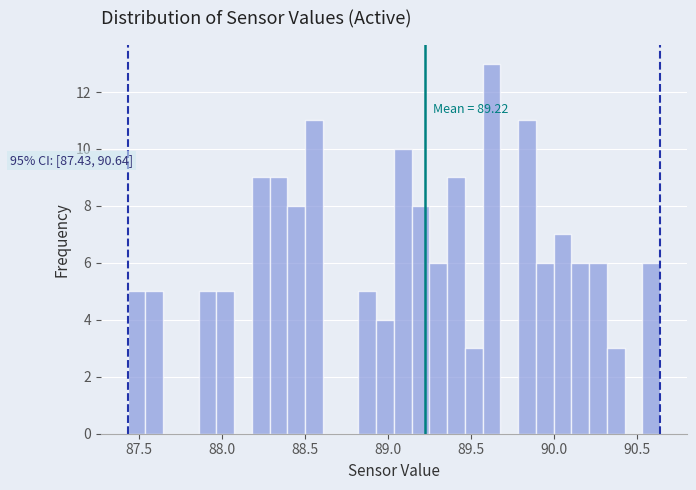

Read against the x-axis, roughly where is the centre of the tallest bar?

89.60